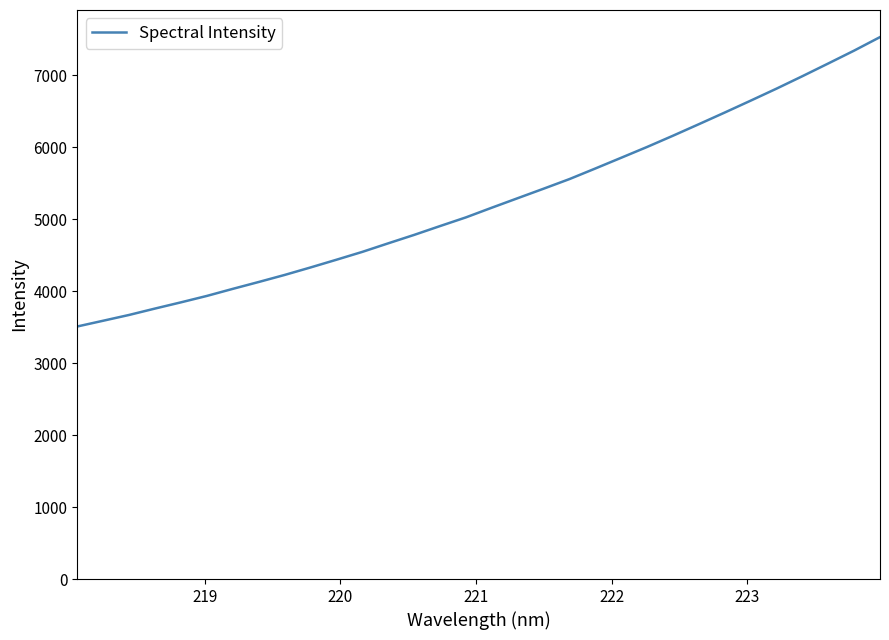

What is the smallest value displayed?

3508.3